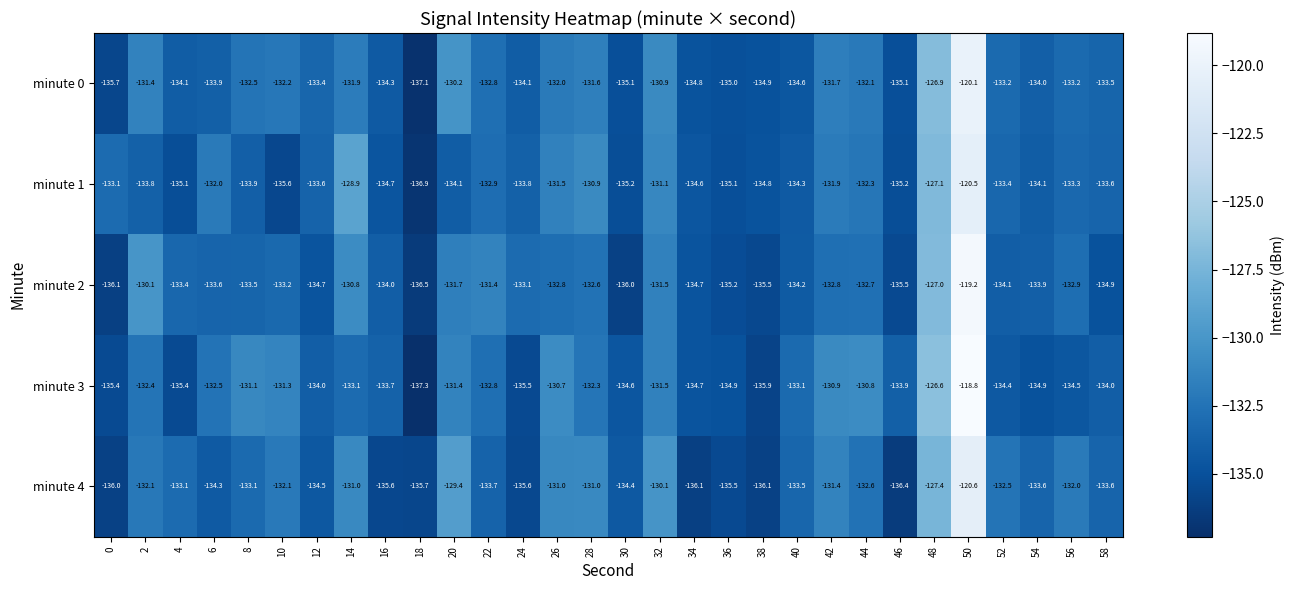

Between 2 and 56, which series saw the biggest shift?

minute 2